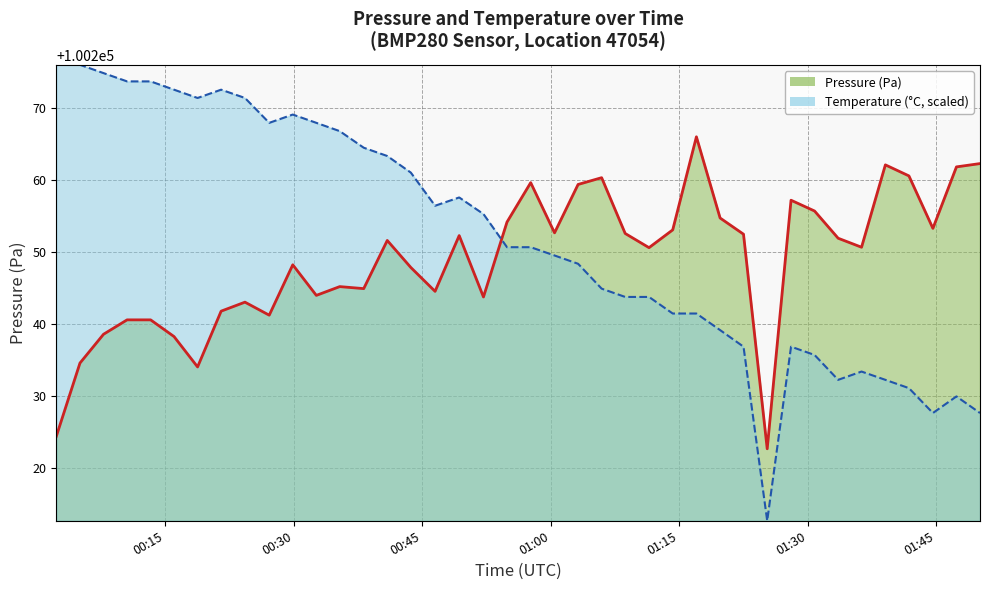

Is it true that temperature equals 100255.3 at 2023-07-13T00:52:09?

True